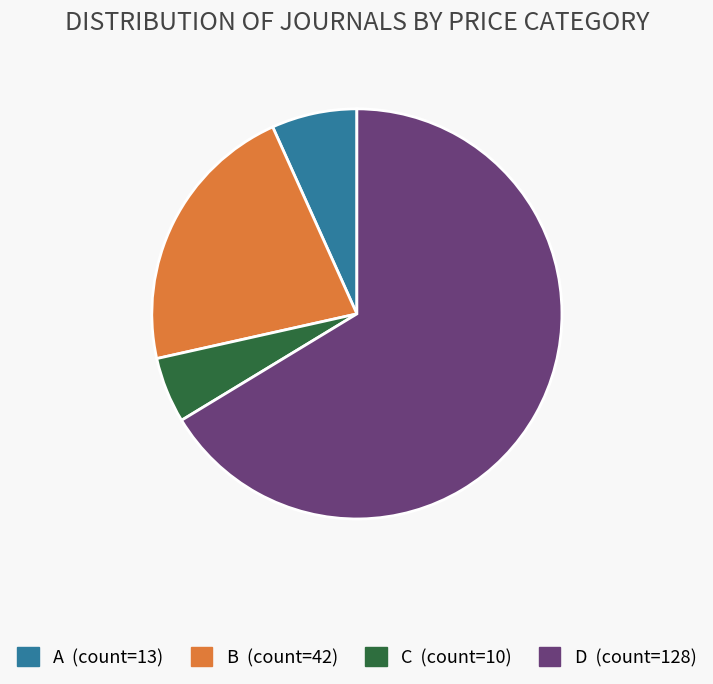

Which slice represents more than half of the pie?

D